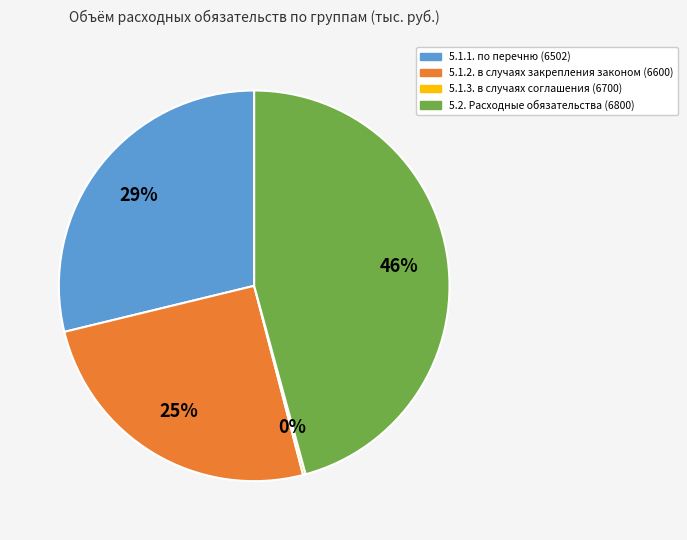

The 5.2. Расходные обязательства (6800) slice represents 46% of the pie. True or false?

True